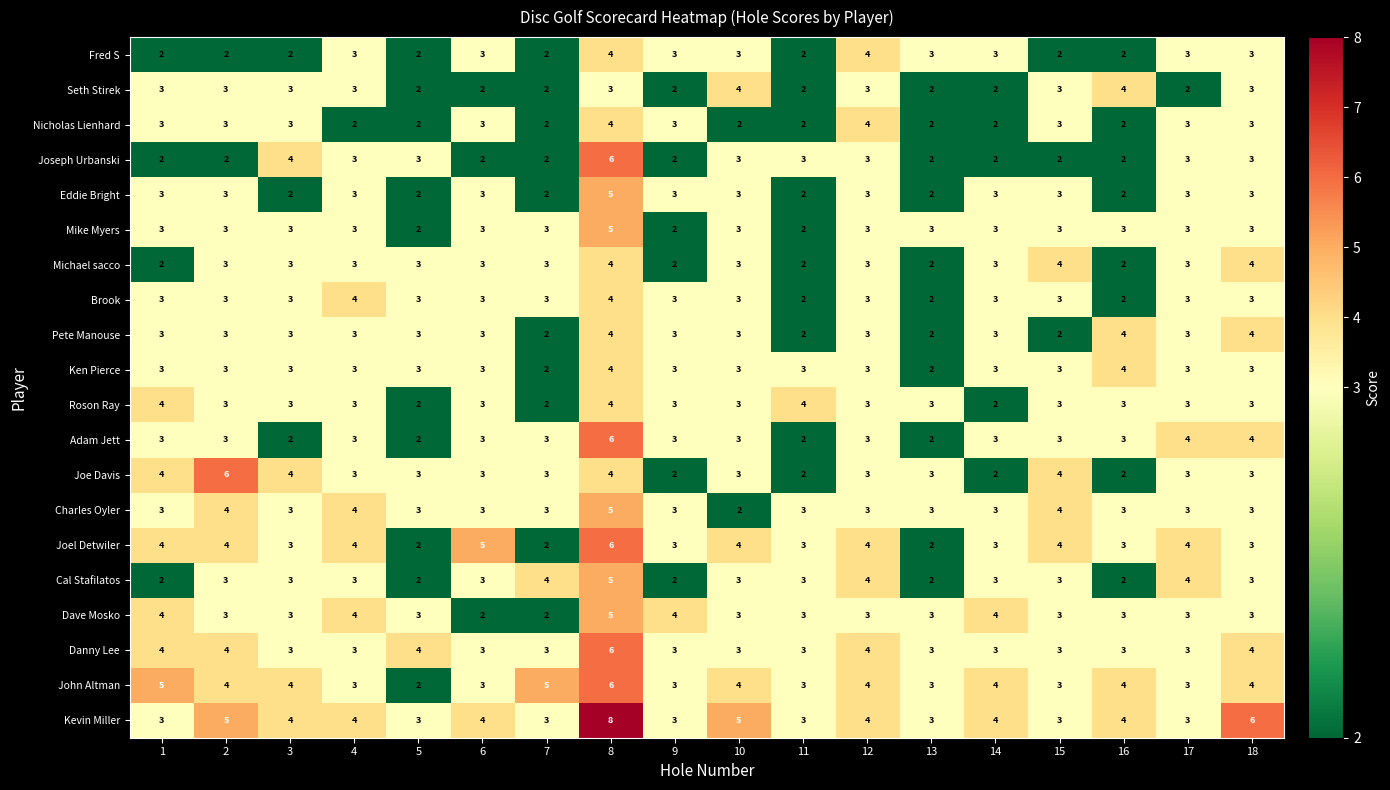

Count the number of data series in this chart.

20